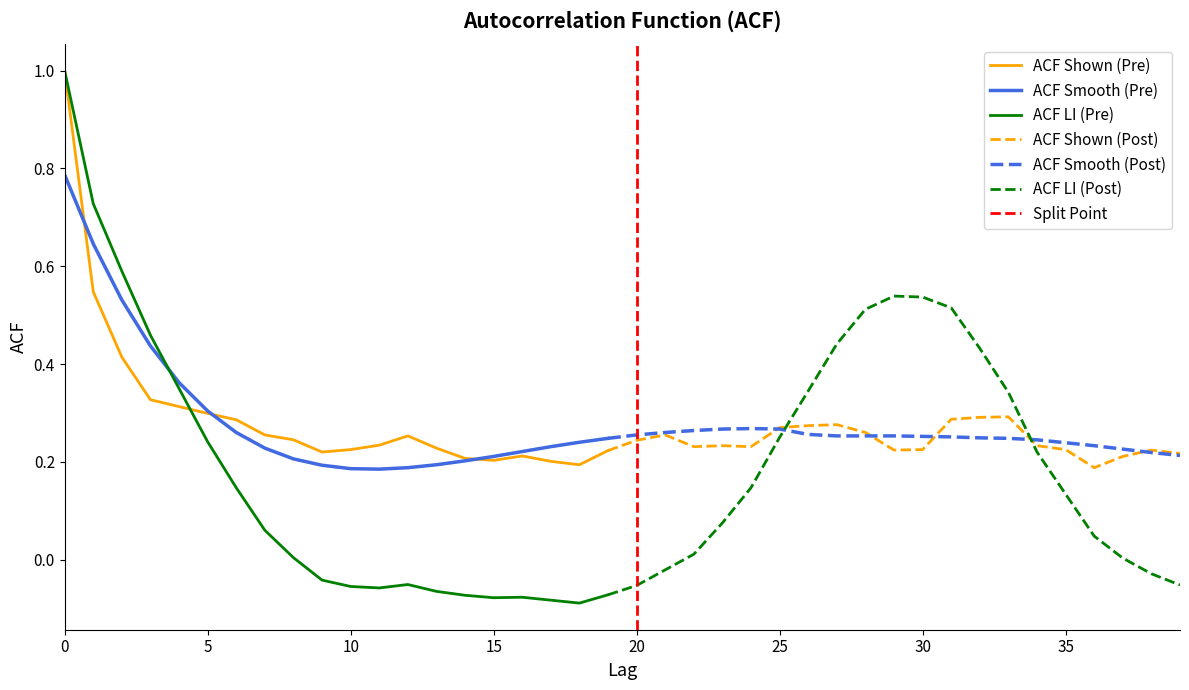

Count the acf_shown values in the range 0 to 1.

40